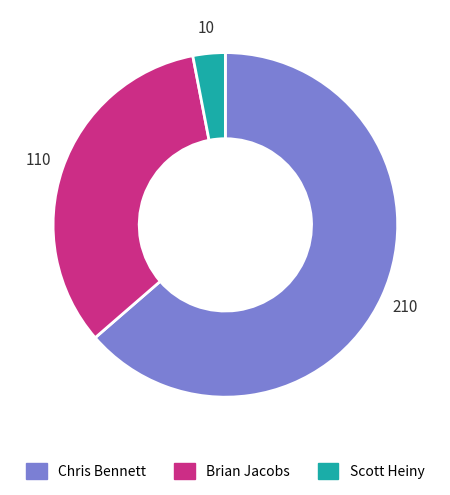

Between Chris Bennett and Brian Jacobs, which is larger?

Chris Bennett